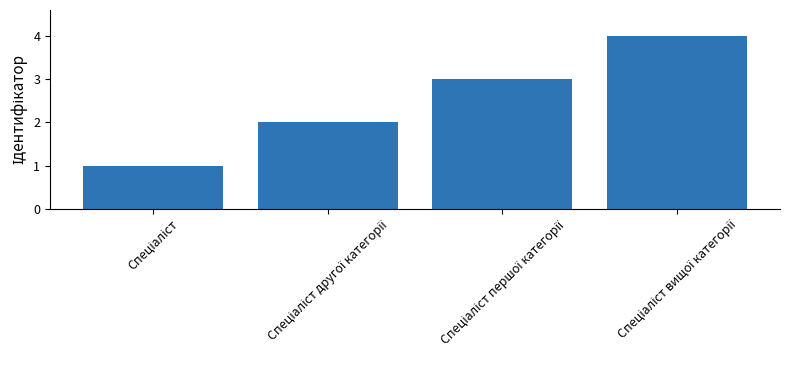

What is the difference between the maximum and minimum values?

3